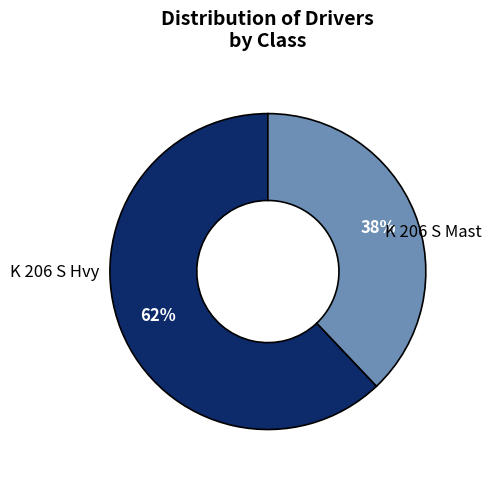

Is there any slice that represents more than half of the pie?

Yes